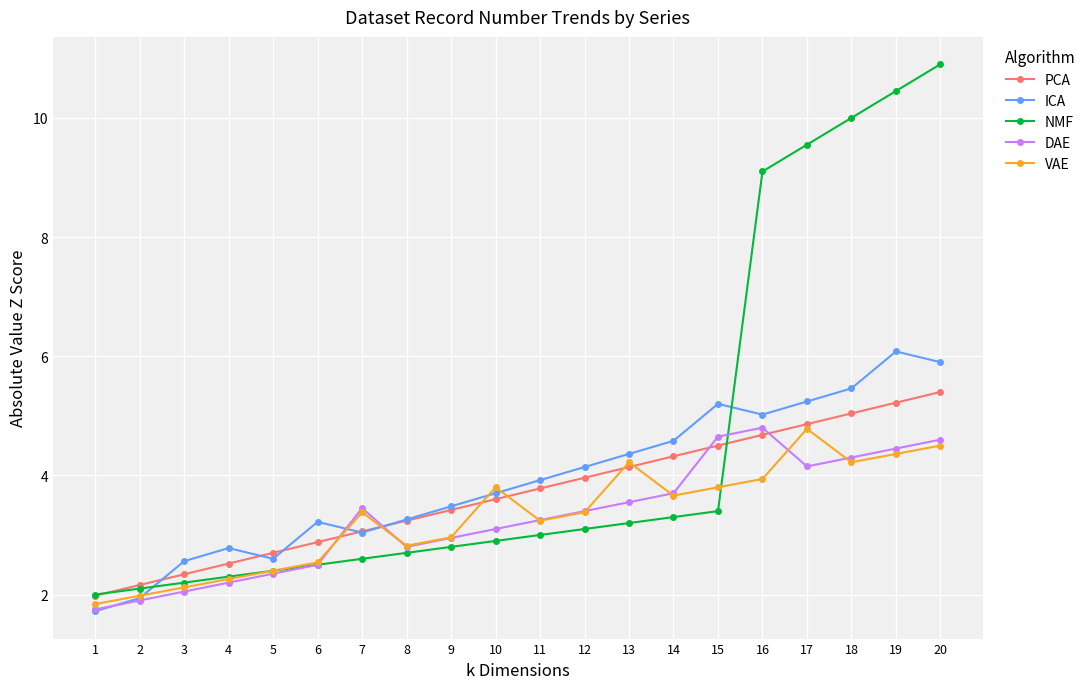

Is it true that PCA equals 3.6 at 10?

True